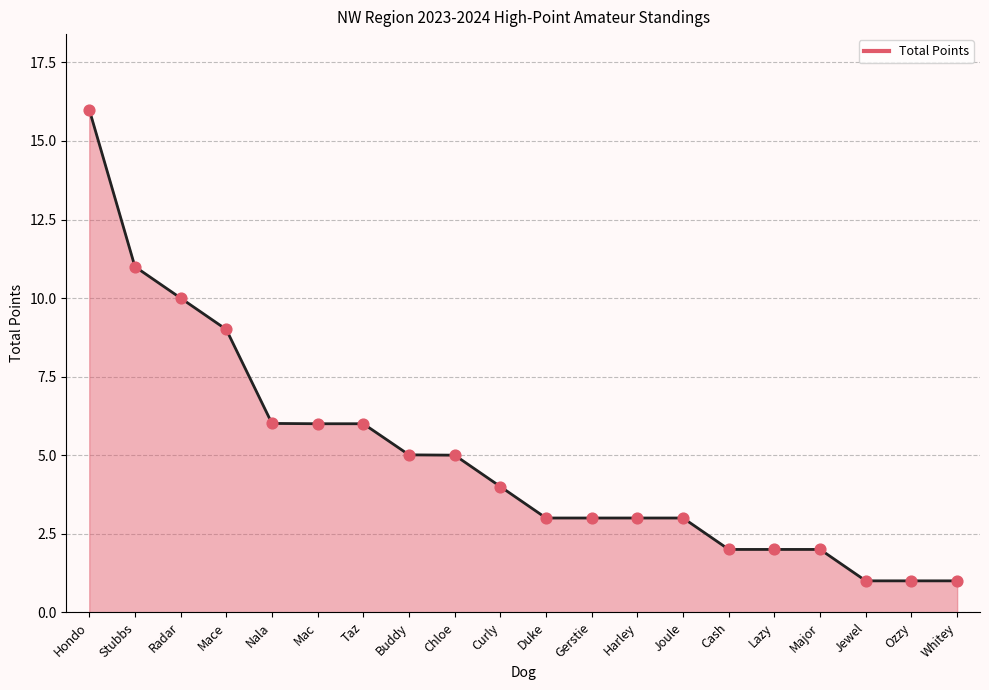

Between Taz and Stubbs, which is larger?

Stubbs